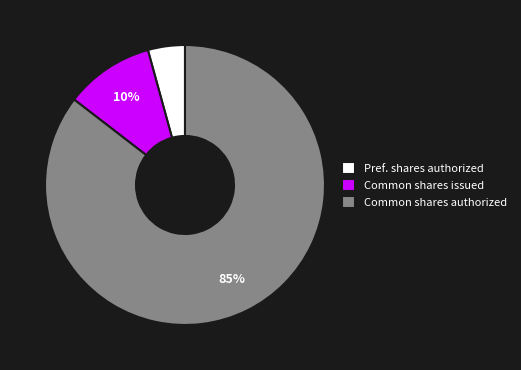

Is there any slice that represents more than half of the pie?

Yes